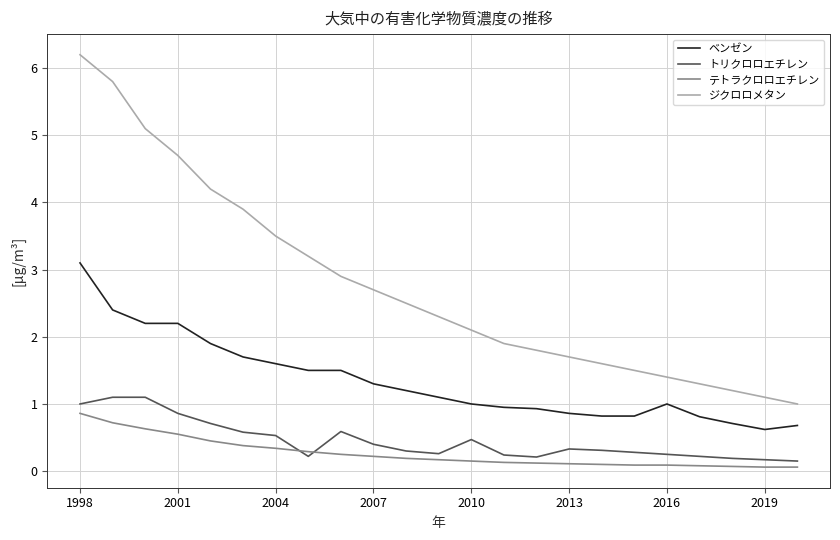

What is the difference between the maximum and minimum values in the ベンゼン series?

2.5